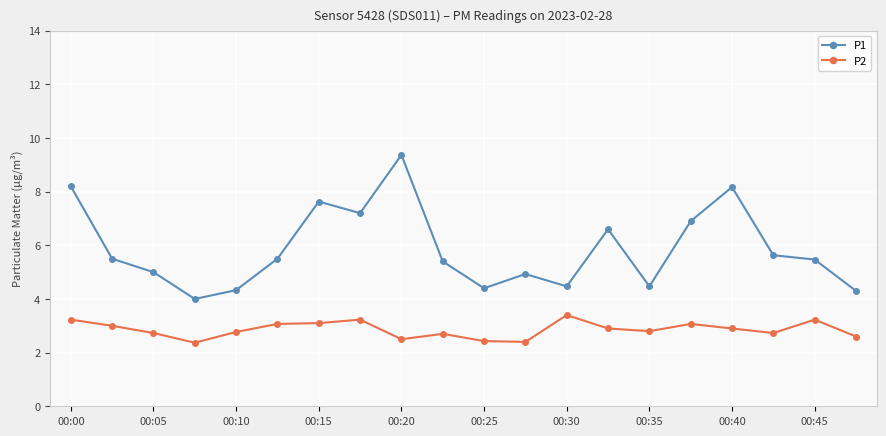

Rank the series by their maximum value, from highest to lowest.

P1, P2